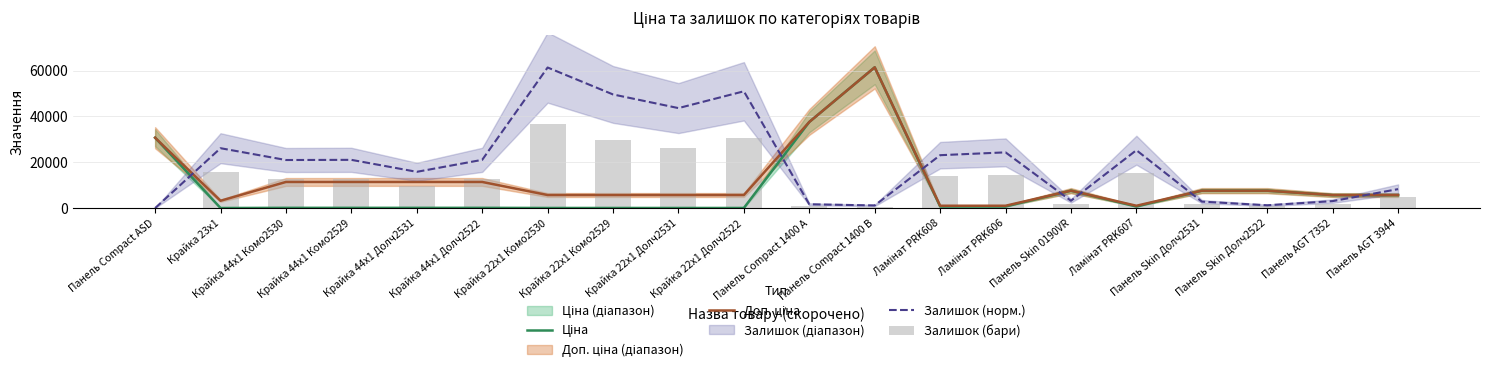

Which category has the highest value in the Доп. ціна series?

Панель Compact 1400 B